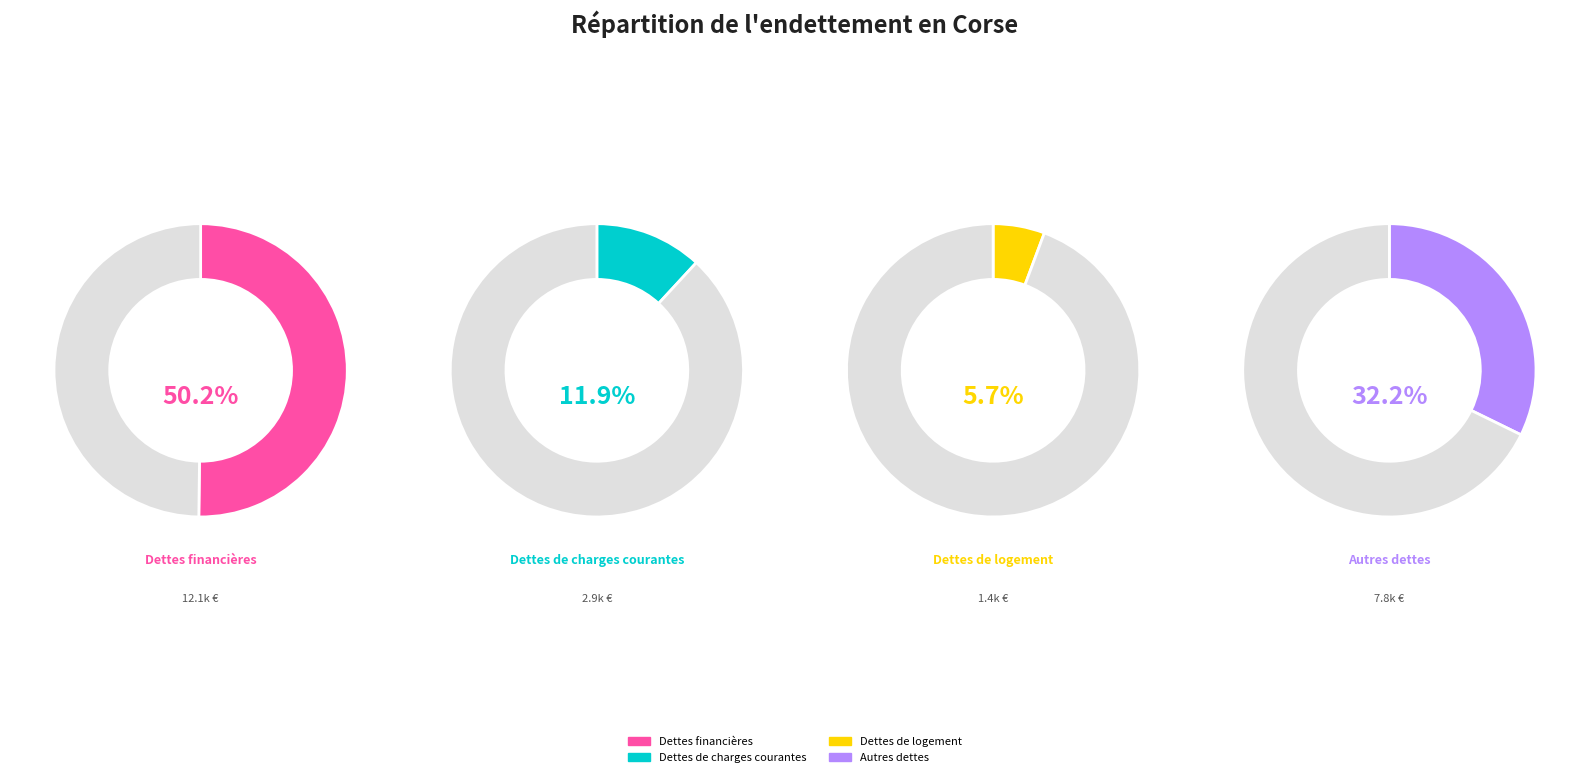

Which has a higher value, Autres dettes or Dettes financières?

Dettes financières